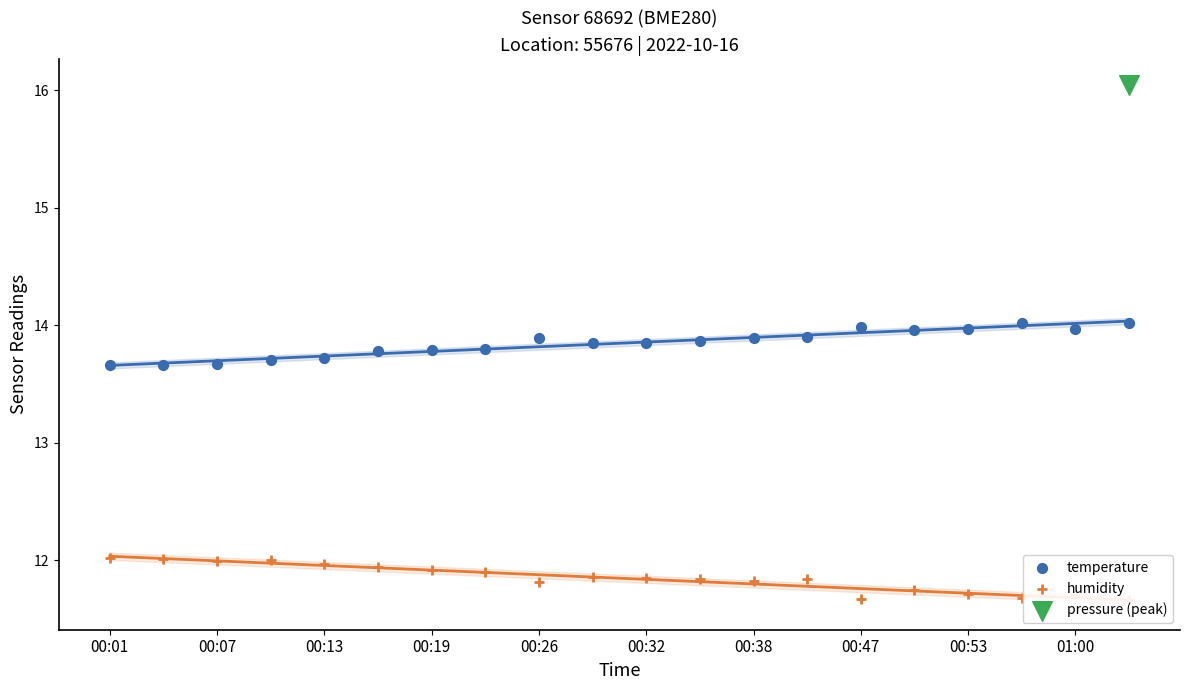

Which series has the largest Y range (max minus min)?

temperature